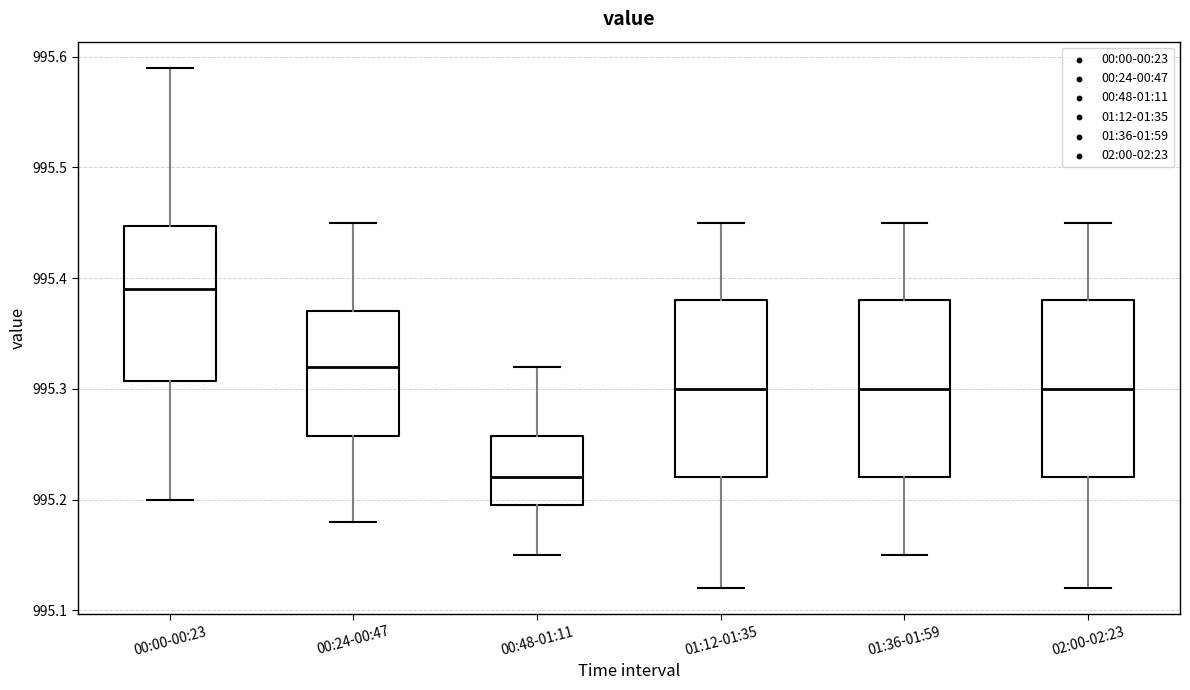

Reading left to right, transcribe this box plot: for each box, give where its median line is, the range the box spans, and where its two whiskers end, as read against the y-axis. The values are not printed on the chart, so give them approximately, as read against the axis.

00:00-00:23: median 995.39, box 995.31 to 995.45, whiskers 995.20 to 995.59
00:24-00:47: median 995.32, box 995.26 to 995.37, whiskers 995.18 to 995.45
00:48-01:11: median 995.22, box 995.20 to 995.26, whiskers 995.15 to 995.32
01:12-01:35: median 995.30, box 995.22 to 995.38, whiskers 995.12 to 995.45
01:36-01:59: median 995.30, box 995.22 to 995.38, whiskers 995.15 to 995.45
02:00-02:23: median 995.30, box 995.22 to 995.38, whiskers 995.12 to 995.45